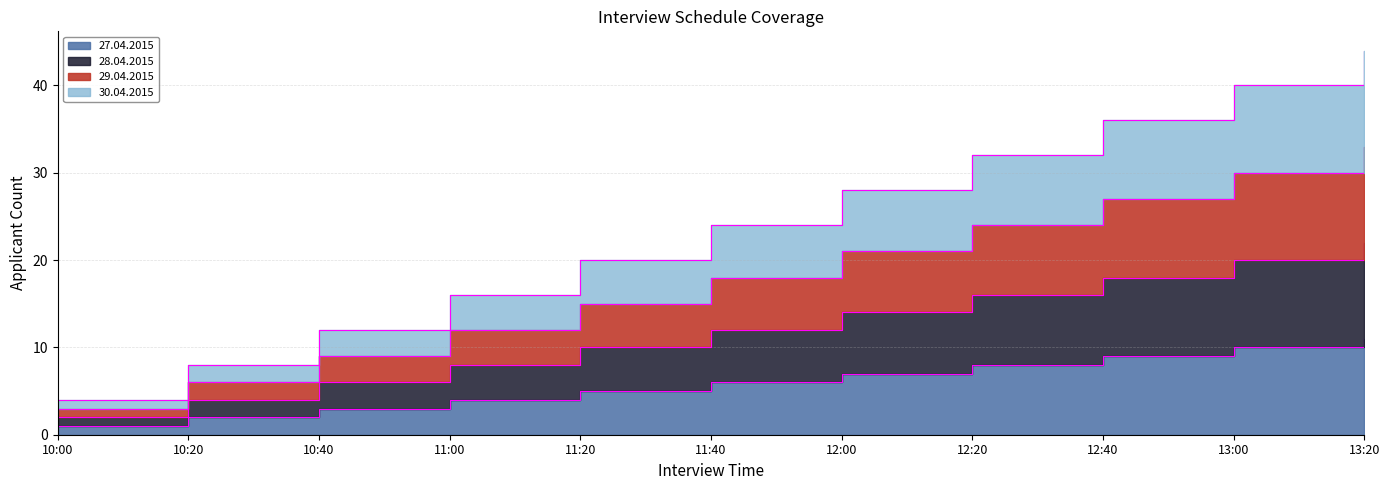

Which series has the largest range (max minus min)?

30.04.2015